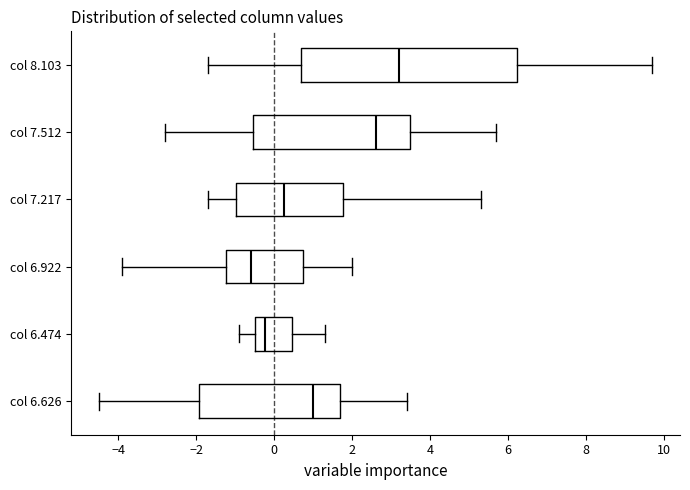

Reading bottom to top, read every box against the x-axis: the position of its median line, the range the box covers, and the ends of its whiskers. The values are not printed on the chart, so give them approximately, as read against the axis.

col 6.626: median 1.0, box -2.0 to 1.6, whiskers -4.4 to 3.4
col 6.474: median -0.2, box -0.4 to 0.4, whiskers -0.8 to 1.4
col 6.922: median -0.6, box -1.2 to 0.8, whiskers -3.8 to 2.0
col 7.217: median 0.2, box -1.0 to 1.8, whiskers -1.6 to 5.4
col 7.512: median 2.6, box -0.6 to 3.4, whiskers -2.8 to 5.8
col 8.103: median 3.2, box 0.6 to 6.2, whiskers -1.6 to 9.8